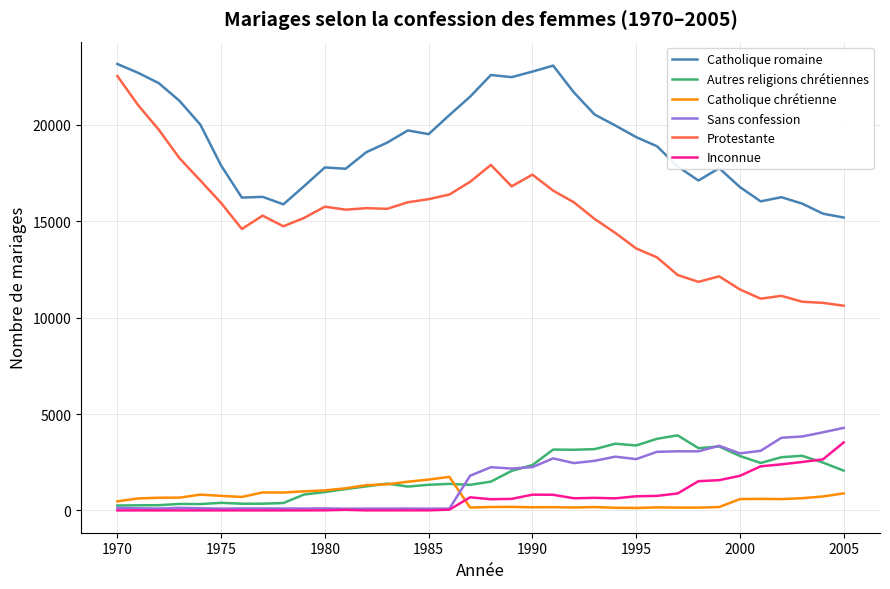

Which series has the largest range (max minus min)?

Protestante